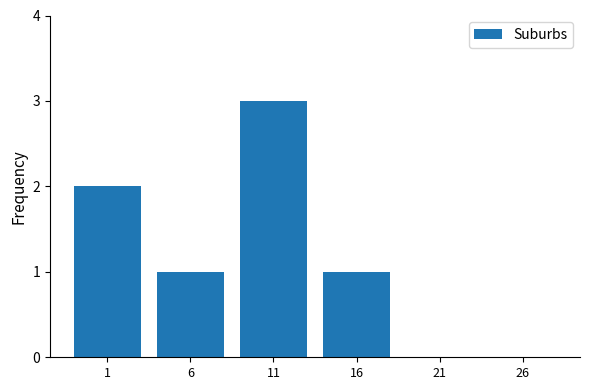

Reading left to right, transcribe all the data shown in this chart.

1=2	6=1	11=3	16=1	21=0	26=0